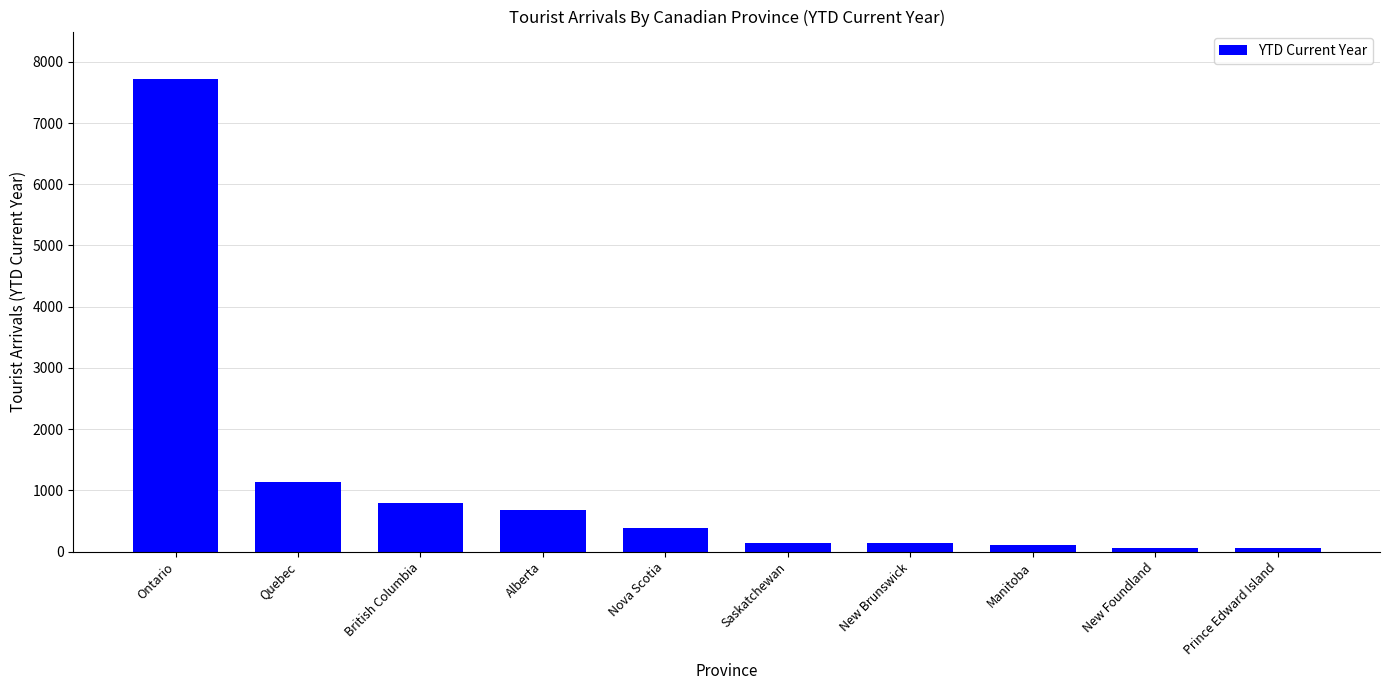

How many series are shown in this chart?

1